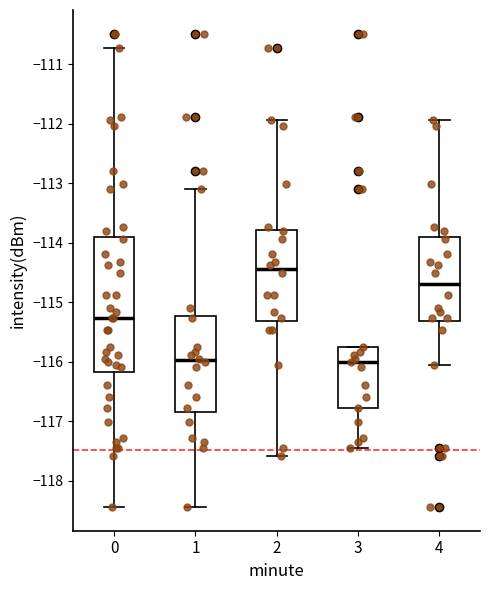

Reading left to right, transcribe this box plot: for each box, give where its median line is, the range the box spans, and where its two whiskers end, as read against the y-axis. The values are not printed on the chart, so give them approximately, as read against the axis.

0: median -115.3, box -116.2 to -113.9, whiskers -118.4 to -110.7
1: median -116.0, box -116.8 to -115.2, whiskers -118.4 to -113.1
2: median -114.4, box -115.3 to -113.8, whiskers -117.6 to -111.9
3: median -116.0, box -116.8 to -115.8, whiskers -117.4 to -115.8
4: median -114.7, box -115.3 to -113.9, whiskers -116.0 to -111.9